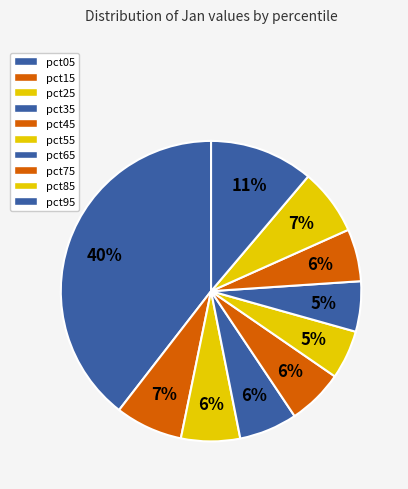

Is there a majority slice in this chart?

No